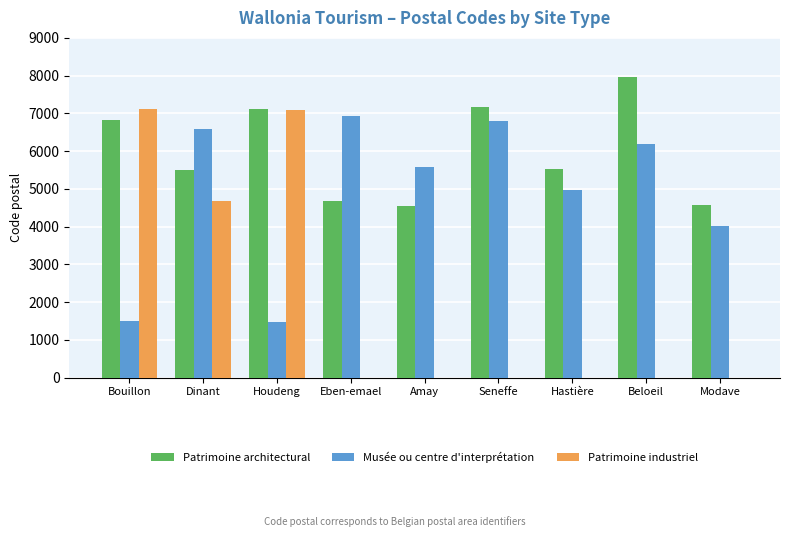

At which label is Patrimoine industriel closest to 3555?

Dinant